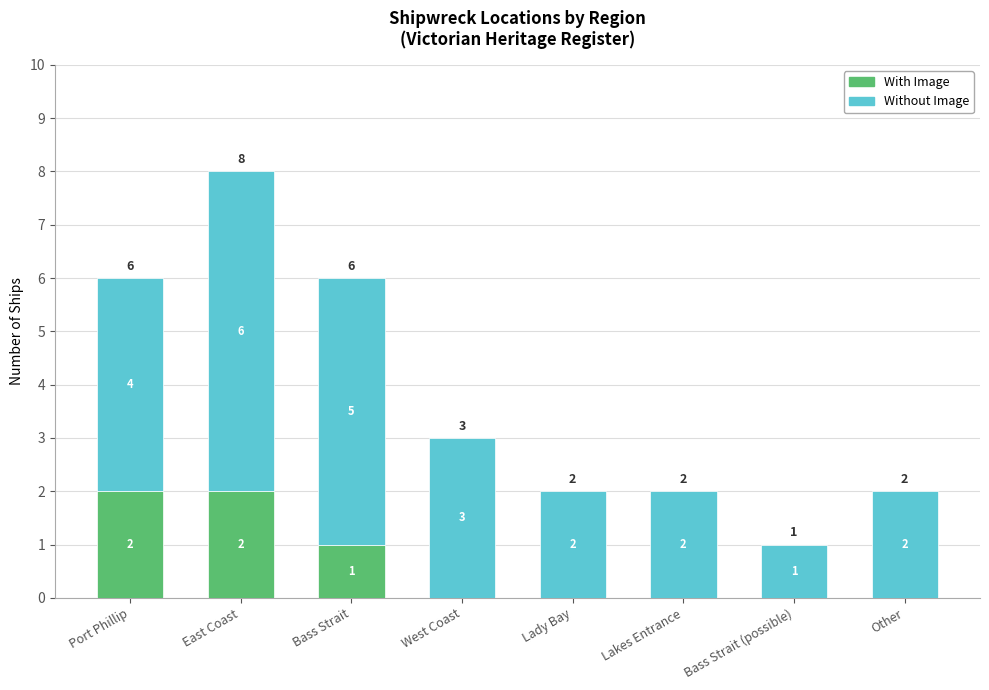

What value does the With Image series have at Port Phillip?

2